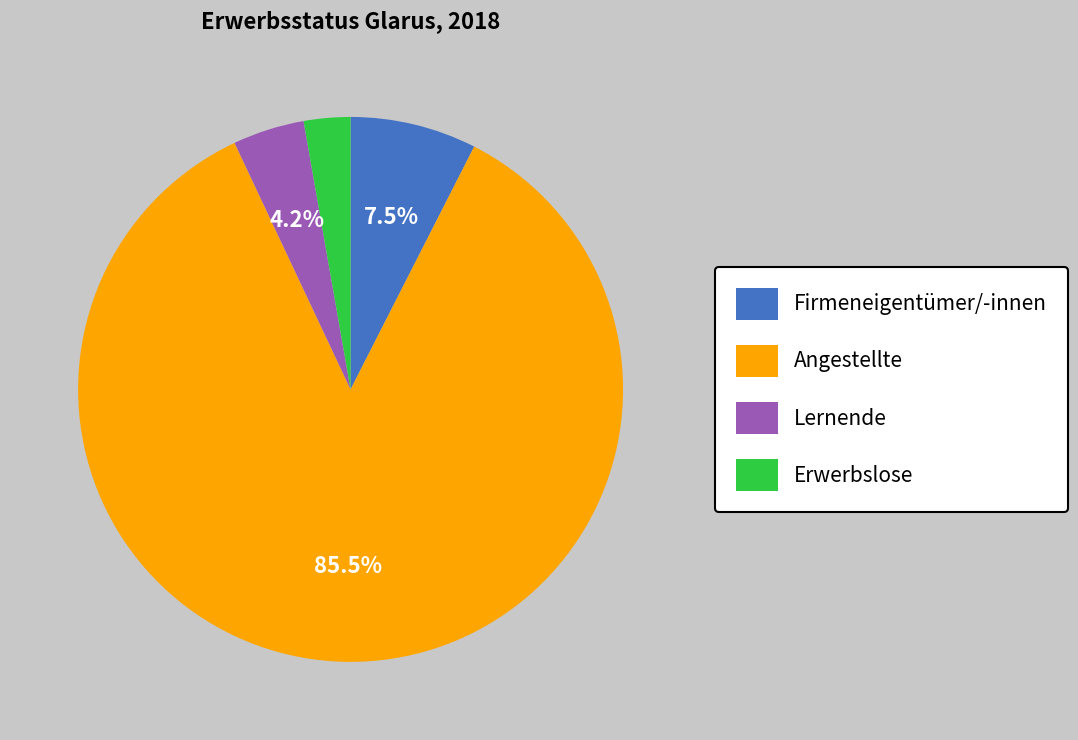

Is there a majority slice in this chart?

Yes